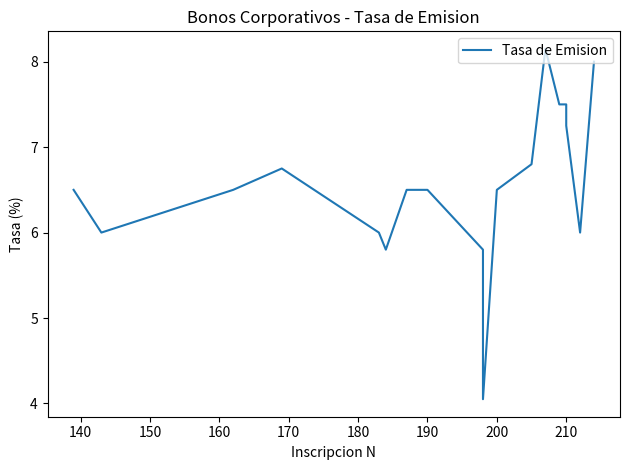

The chart shows a value of 13.2 at 210. True or false?

False